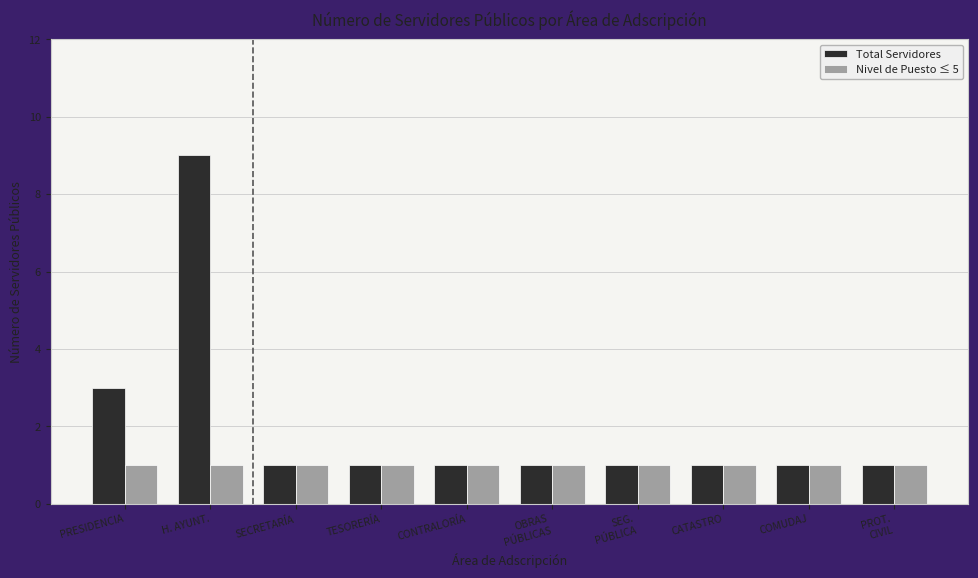

What is the difference between the second highest and second lowest values in the Total Servidores series?

2